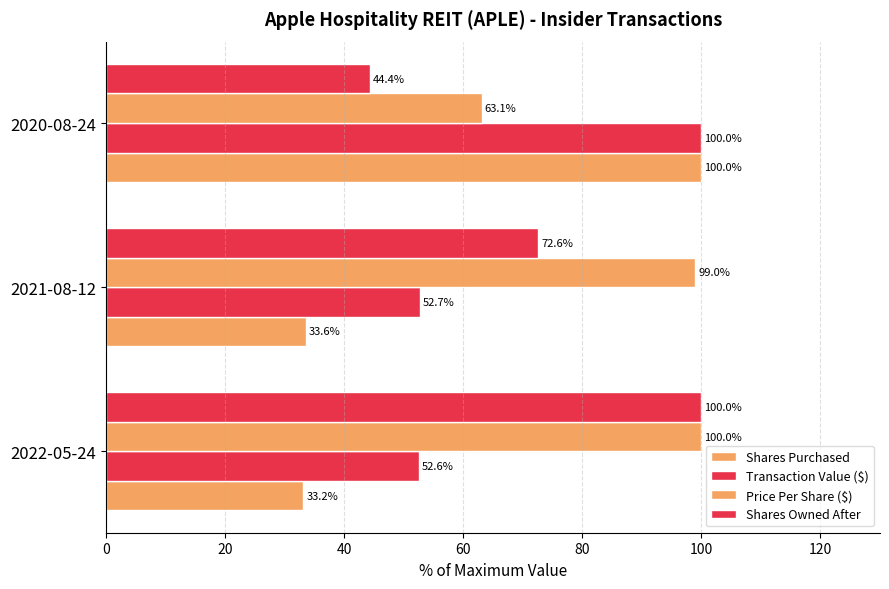

How many series are shown in this chart?

4